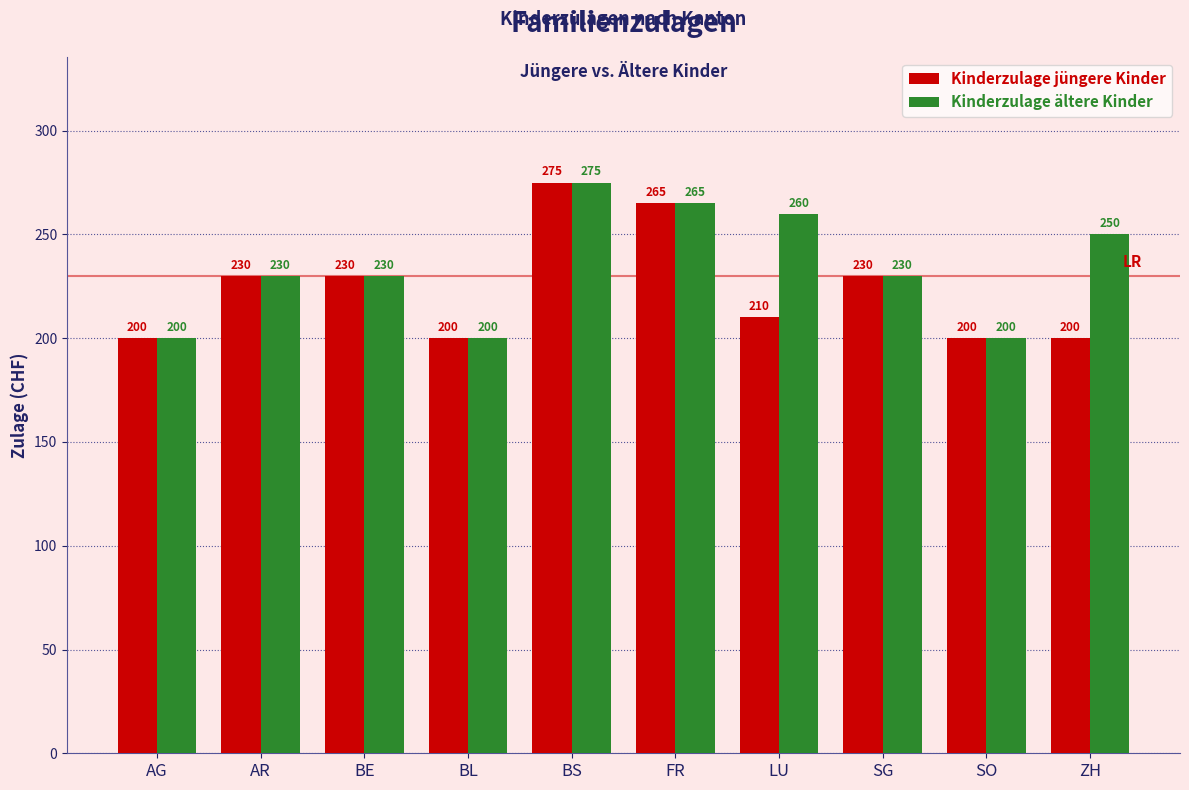

What is the highest value of the Kinderzulage ältere Kinder series?

275